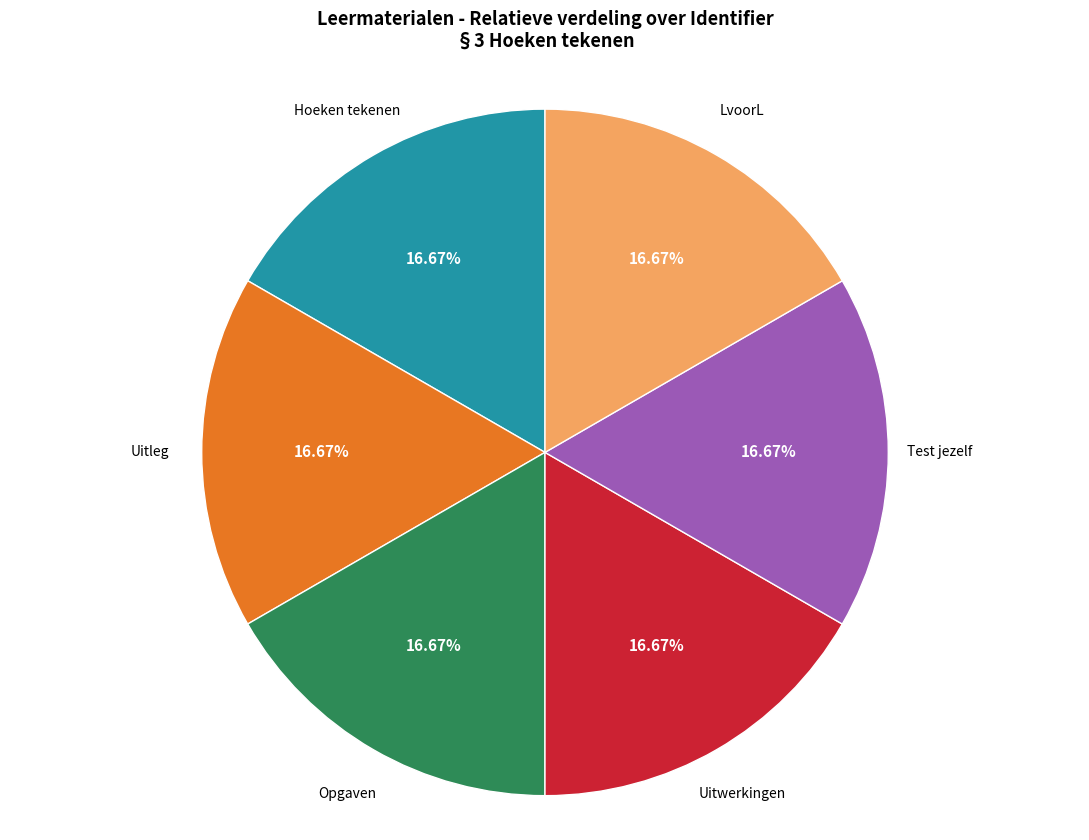

Is there a majority slice in this chart?

No